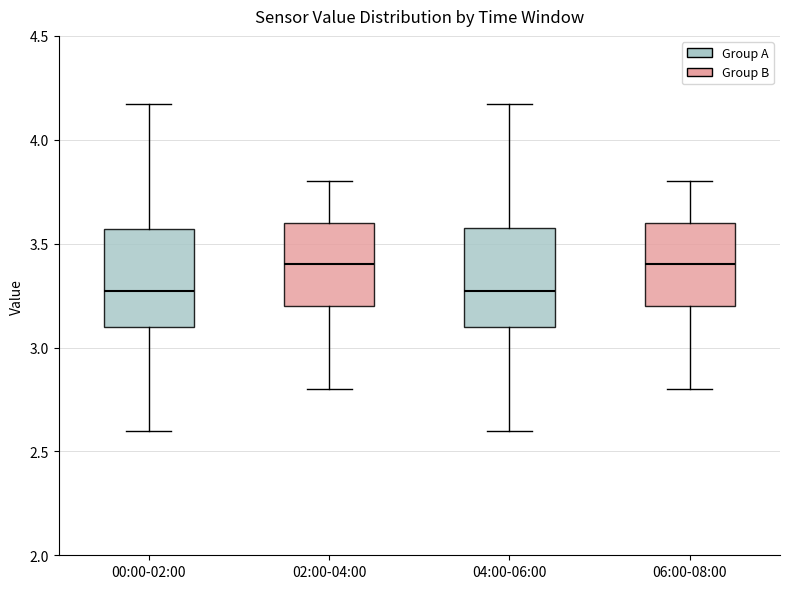

Where is the lower edge of the box for 00:00-02:00 on the y-axis? The values are not printed on the chart, so give them approximately, as read against the axis.

3.10